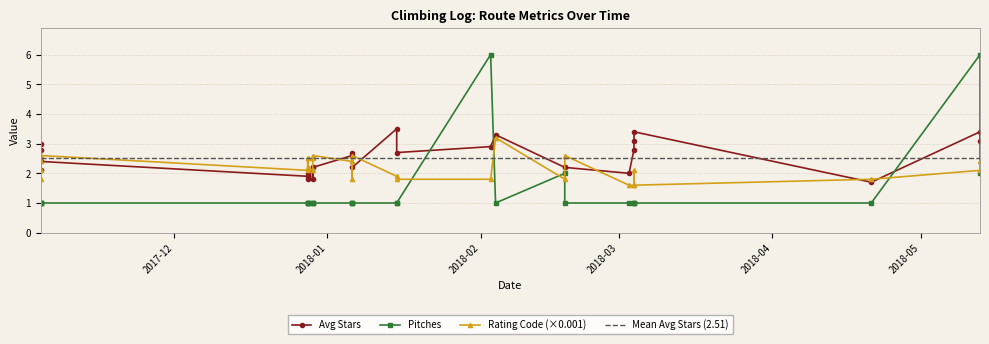

What is the sum of the Rating Code values at 2017-12-28 and 2017-11-04?

3.9